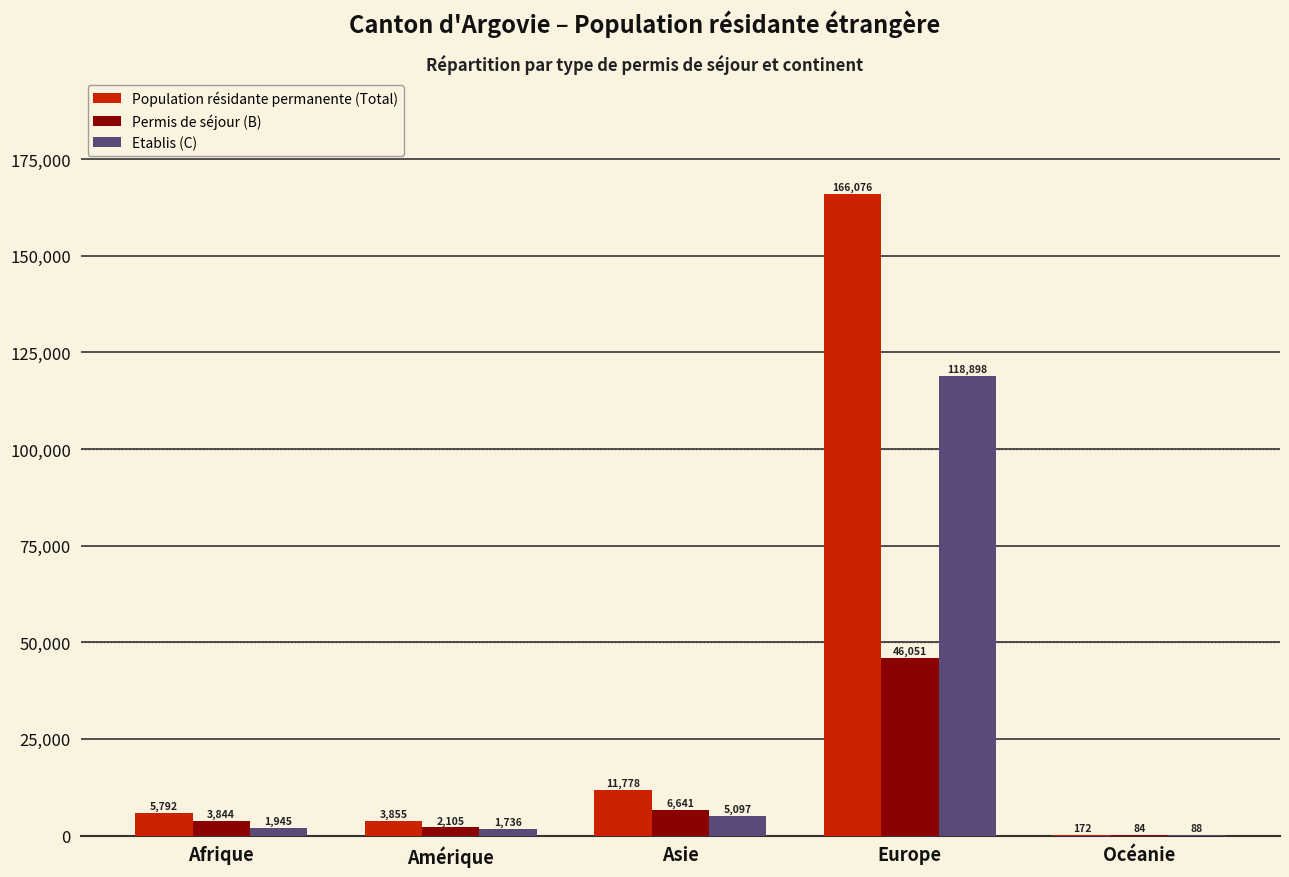

What is the sum of all Etablis (C) values?

127764